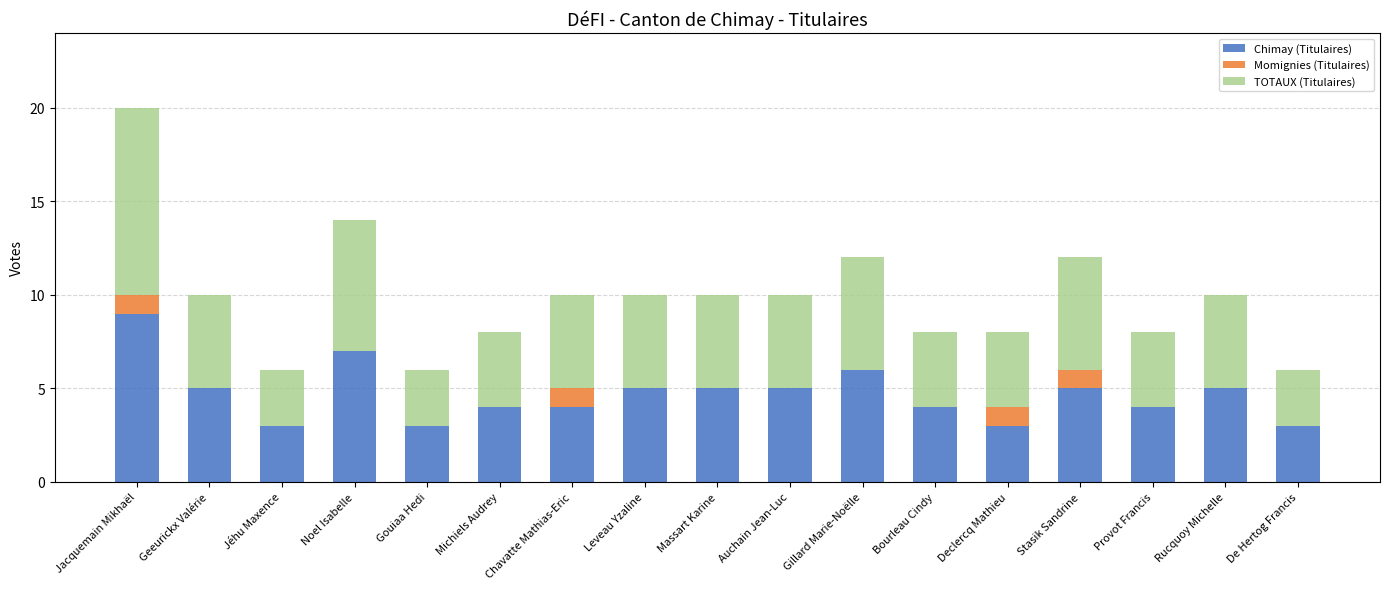

The value of Chimay (Titulaires) at Noel Isabelle is 11. True or false?

False